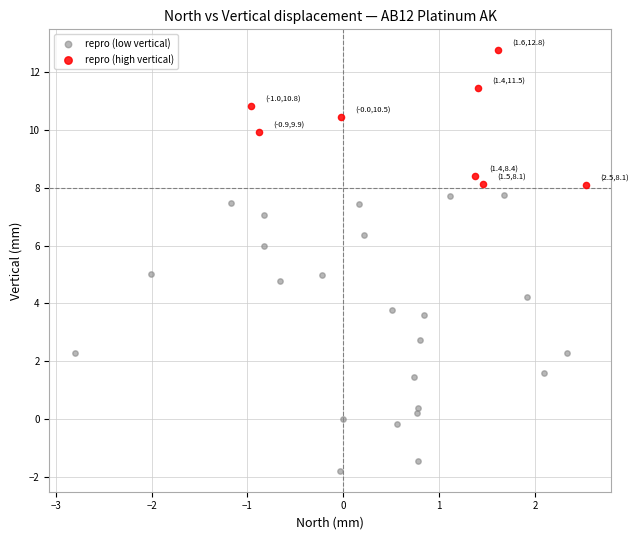

Which series reaches the minimum Y coordinate?

repro (low vertical)